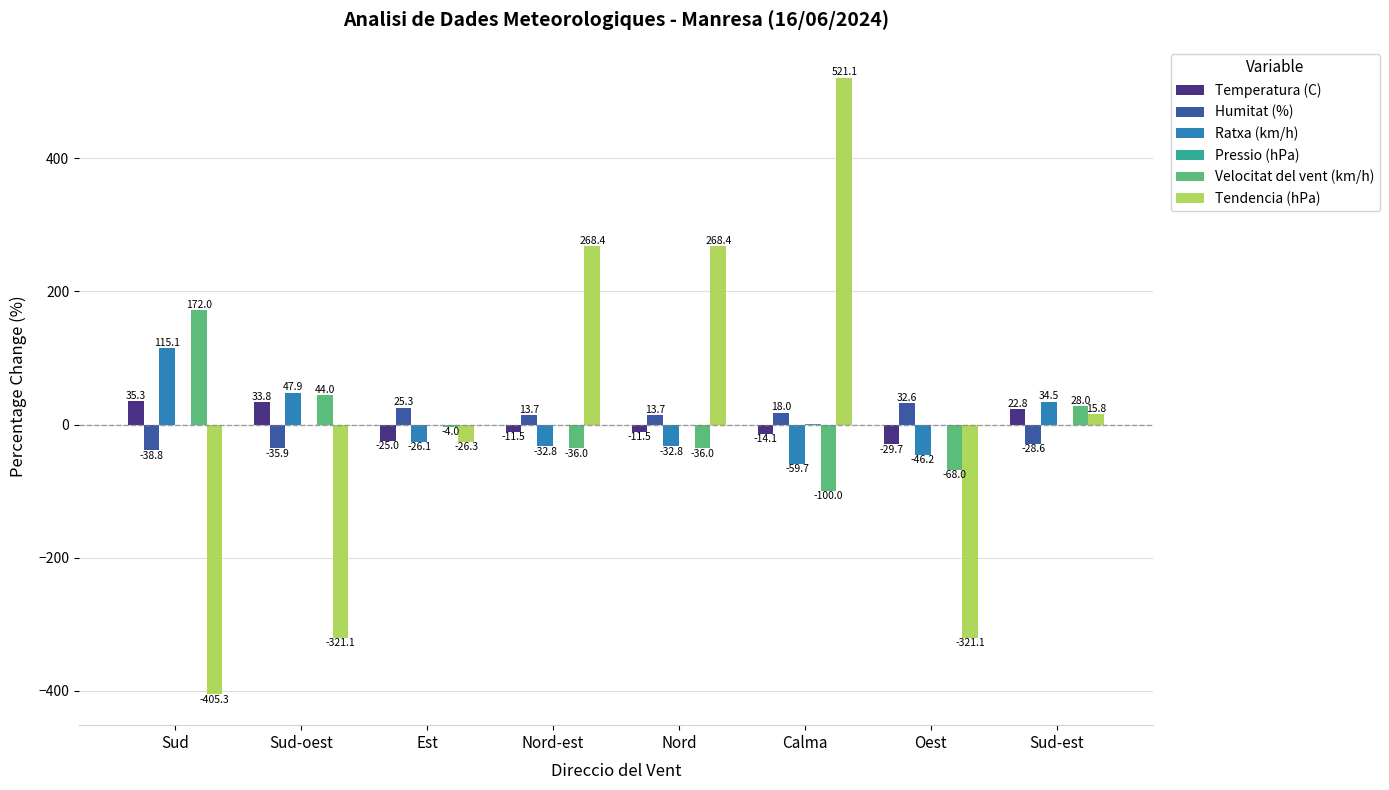

How many groups of bars are there?

8